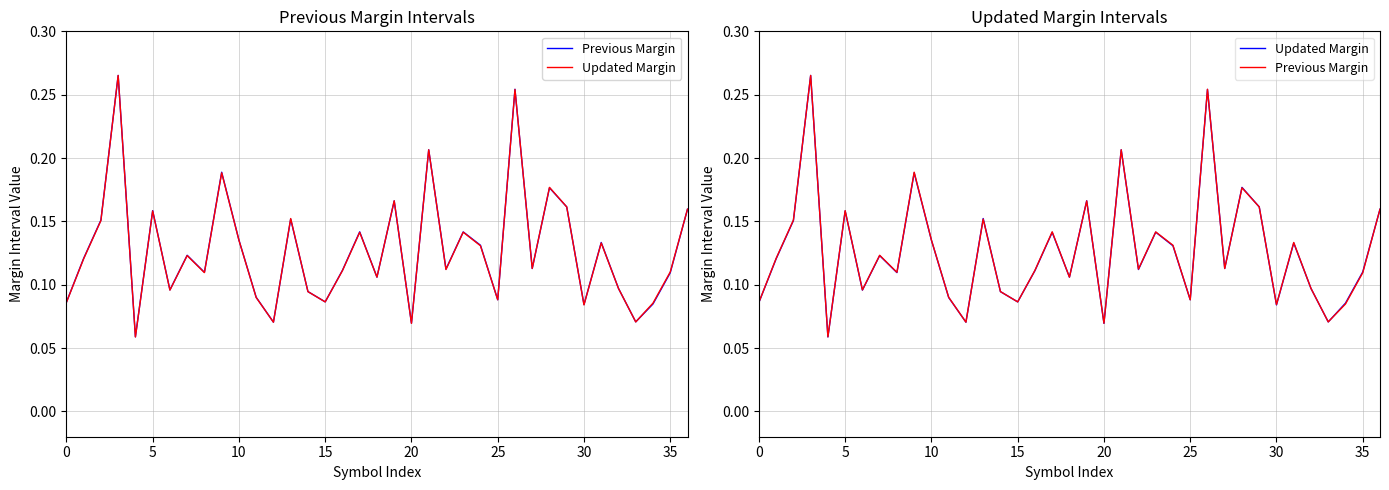

How many data points does each series have?

37